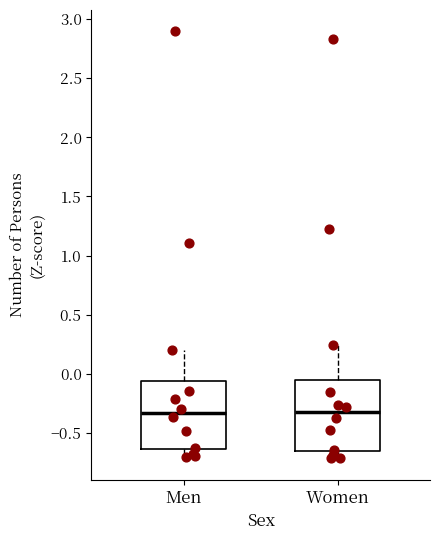

Reading left to right, transcribe this box plot: for each box, give where its median line is, the range the box spans, and where its two whiskers end, as read against the y-axis. The values are not printed on the chart, so give them approximately, as read against the axis.

Men: median -0.35, box -0.65 to -0.05, whiskers -0.70 to 0.20
Women: median -0.35, box -0.65 to -0.05, whiskers -0.70 to 0.25